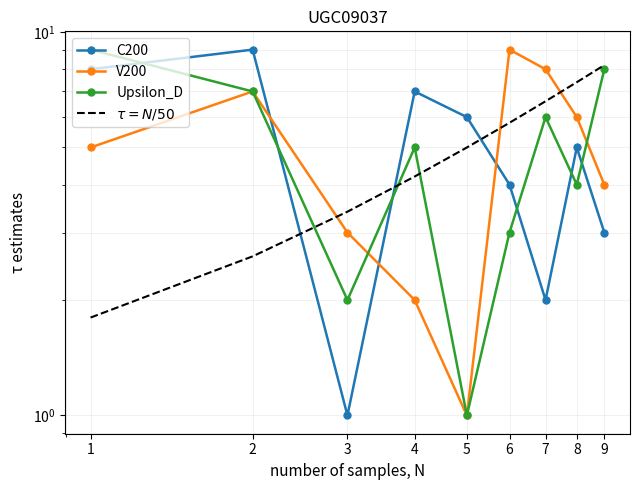

Which series has the largest total across all categories?

C200